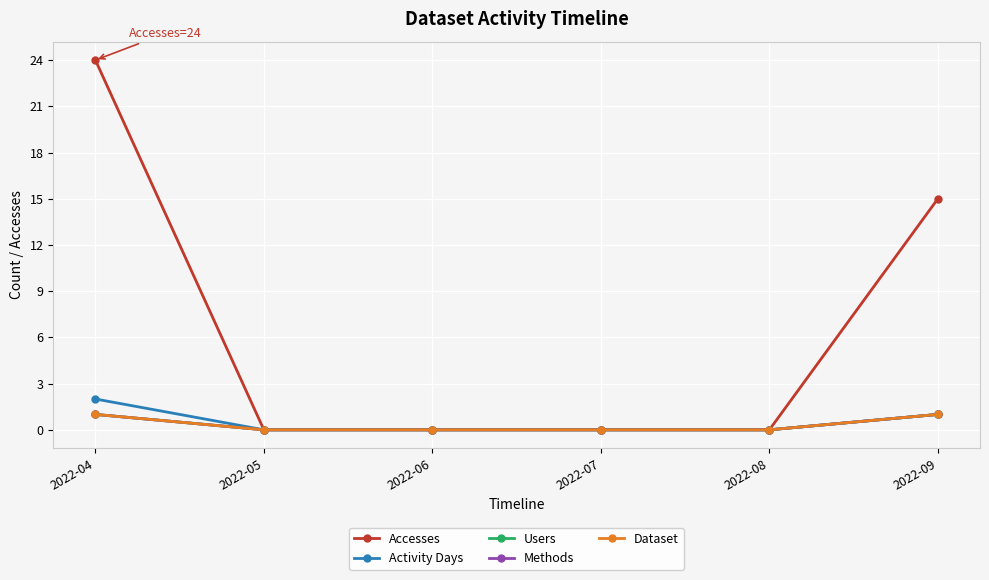

True or false: Activity Days and Accesses cross at least once.

False